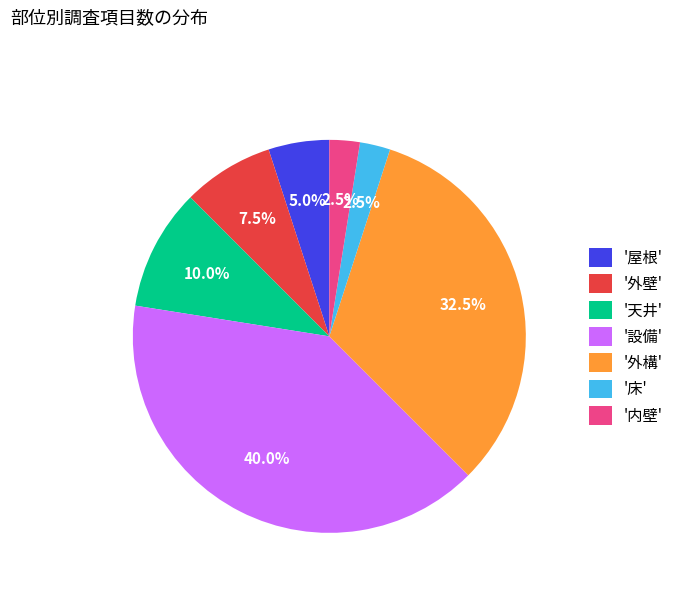

What is the total percentage of '屋根' and '外壁'?

12.5%